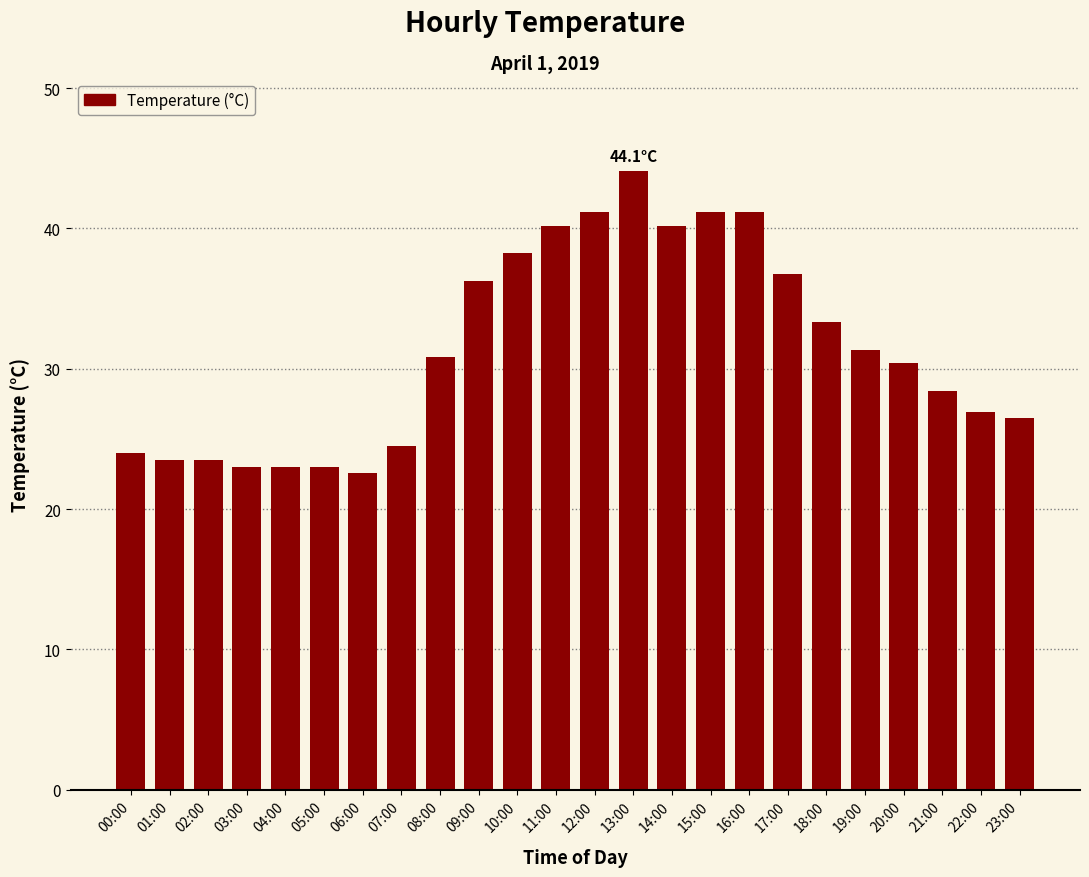

What is the value of the 17th bar from the left?

41.2